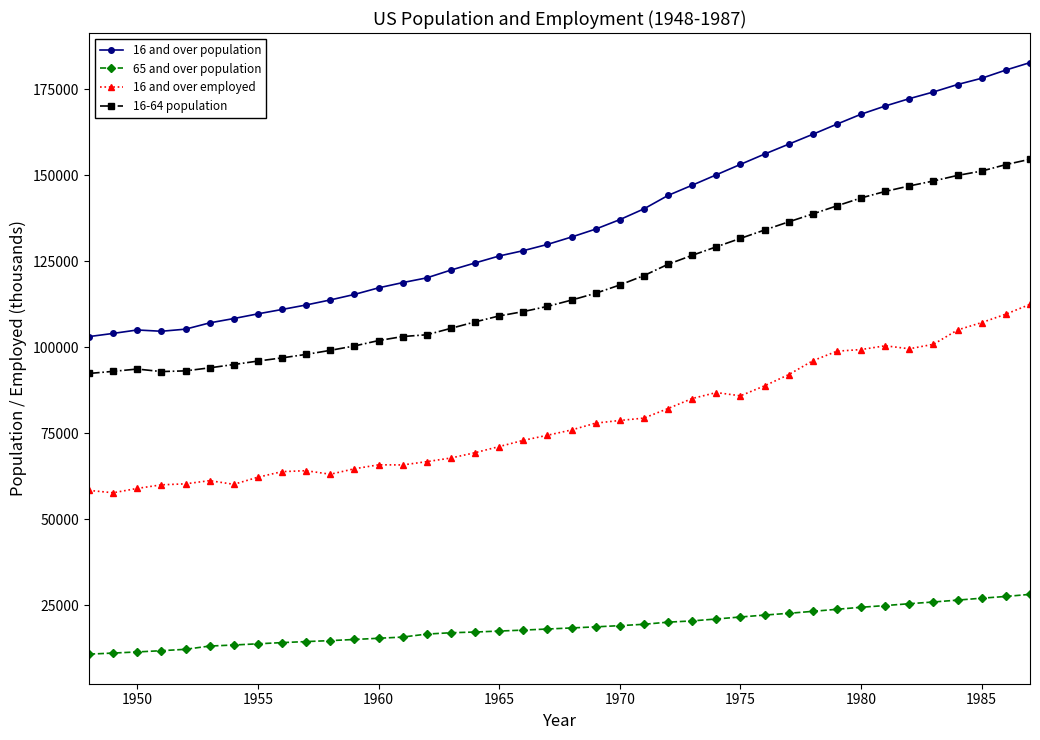

What is the value of the 16 and over employed point at the 8th from the left?

62170